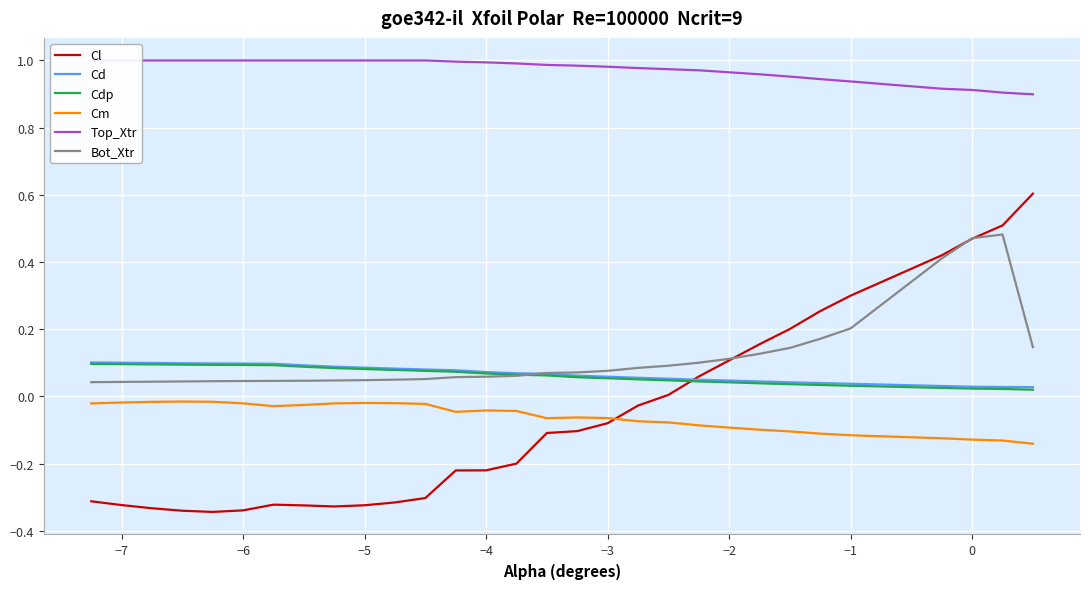

What is the minimum value shown in the chart?

-0.3